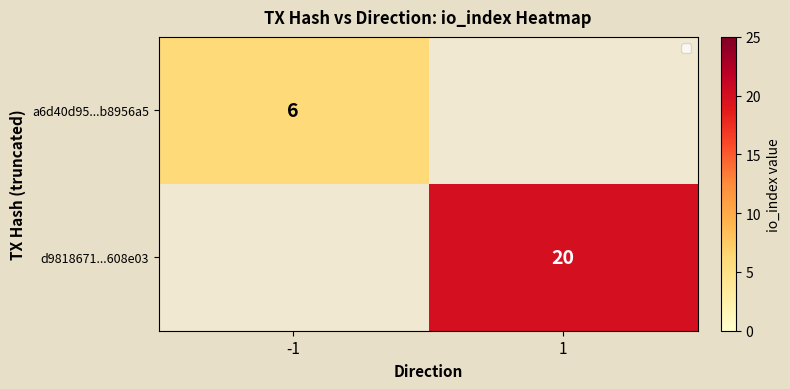

The a6d40d95...b8956a5 series shows 2 at -1. True or false?

False